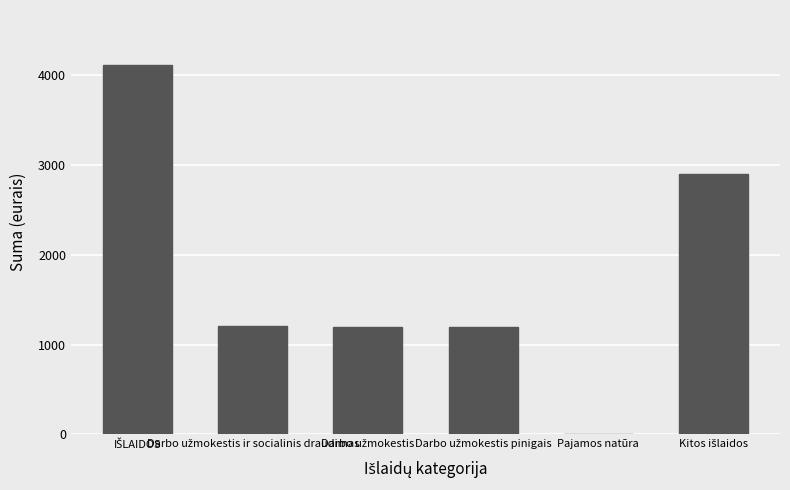

What is the greatest value displayed?

4110